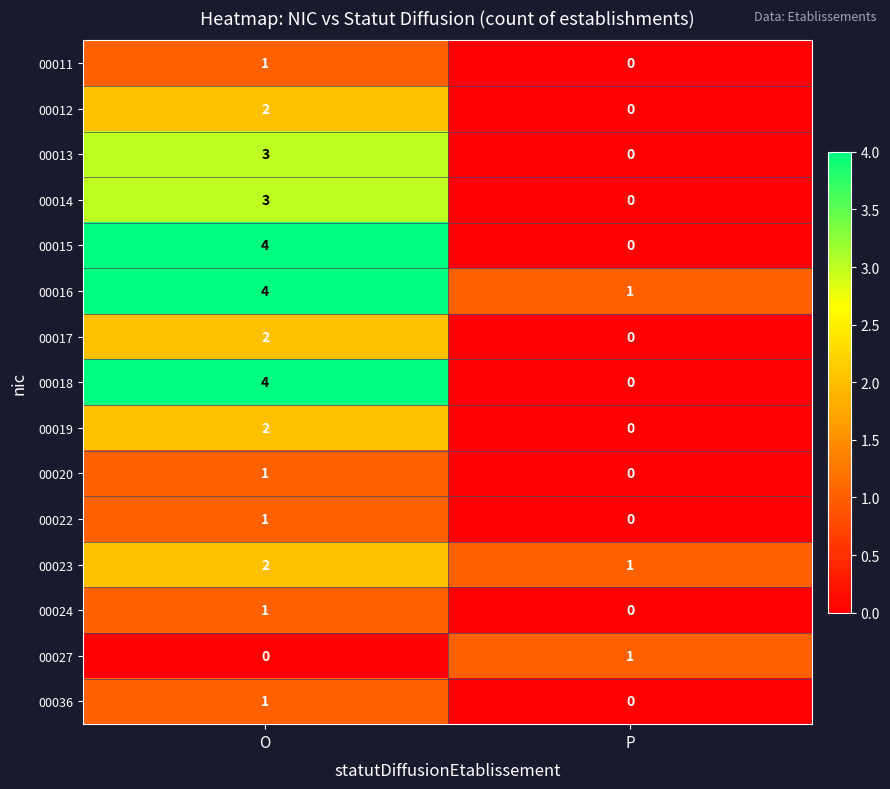

Reading left to right, transcribe all the data shown in this chart.

00011: 1	0
00012: 2	0
00013: 3	0
00014: 3	0
00015: 4	0
00016: 4	1
00017: 2	0
00018: 4	0
00019: 2	0
00020: 1	0
00022: 1	0
00023: 2	1
00024: 1	0
00027: 0	1
00036: 1	0